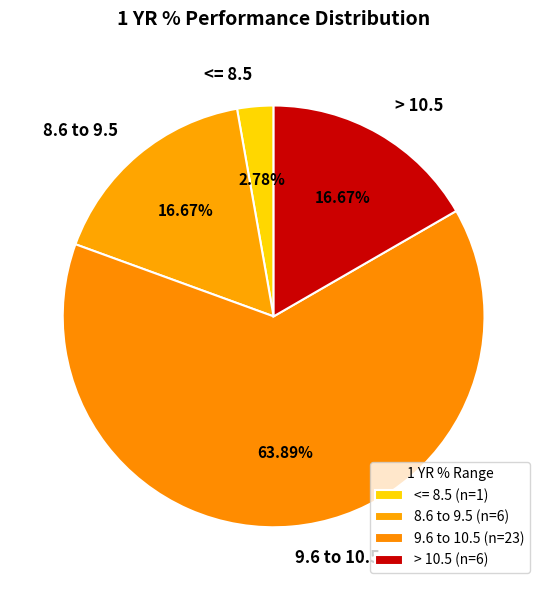

Is the sum of 8.6 to 9.5 and > 10.5 greater than half?

No